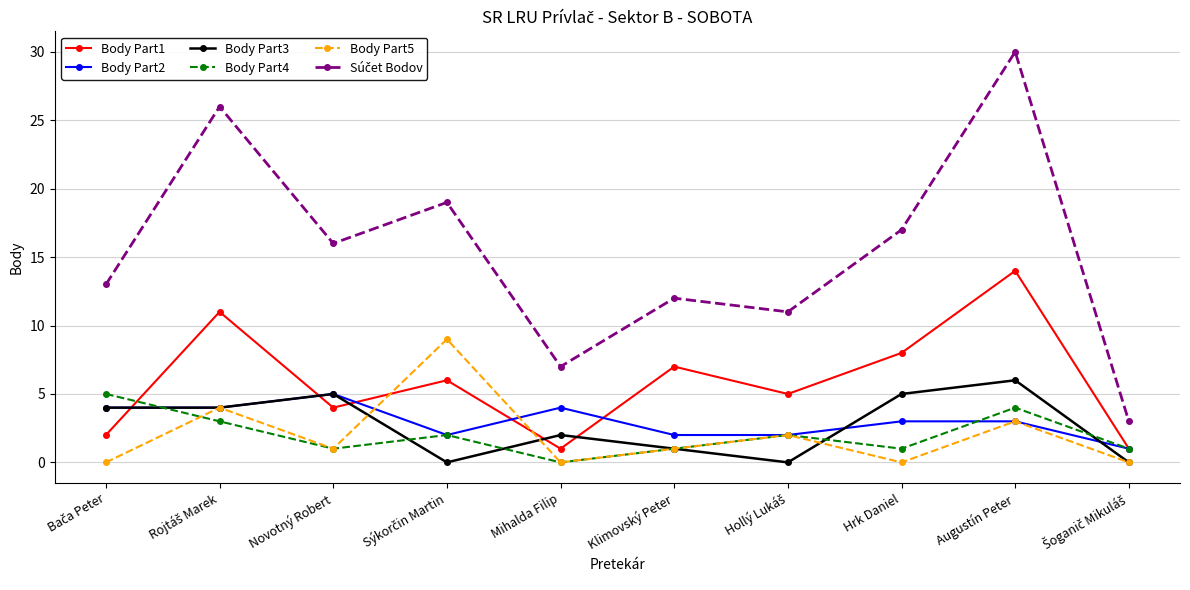

Is it true that Body Part3 equals 1 at Klimovský Peter?

True